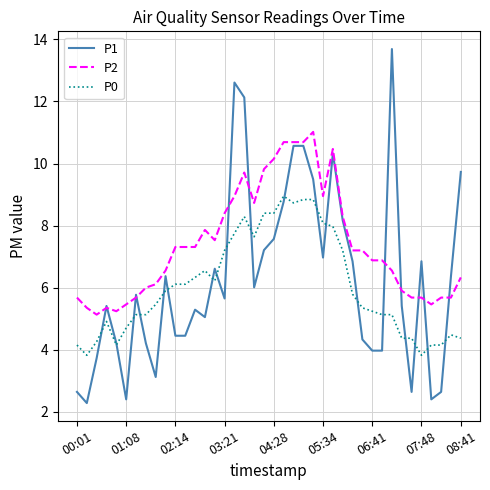

What are all the series names shown in the legend?

P1, P2, P0